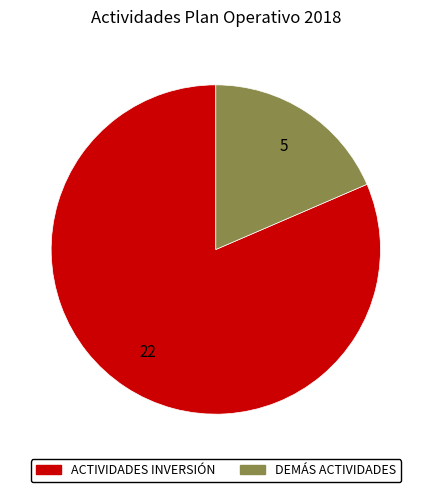

True or false: ACTIVIDADES INVERSIÓN accounts for 93% of the total.

False